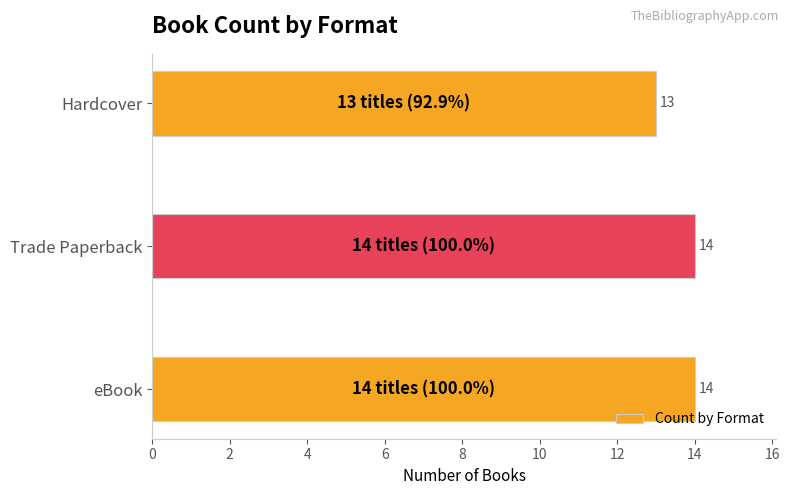

Between Hardcover and Trade Paperback, which is larger?

Trade Paperback